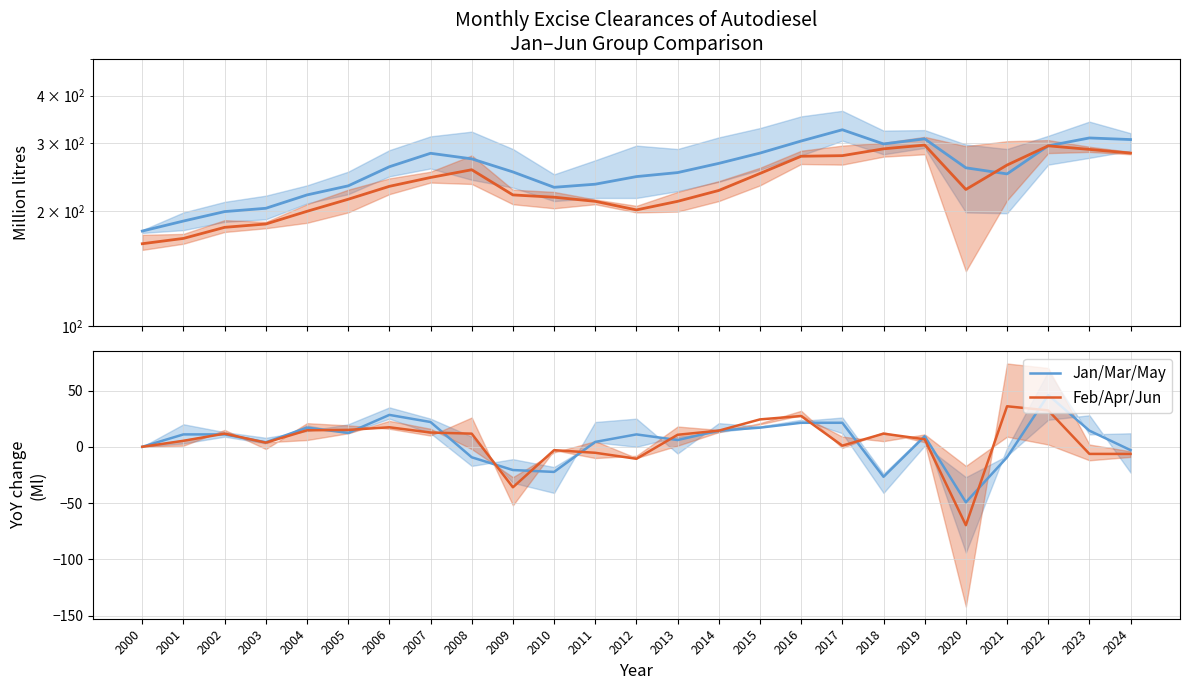

Reading left to right, transcribe all the data shown in this chart.

Q1/Q3 months (Jan/Mar/May): 177.0	188.0	199.0	203.0	220.0	232.3	260.7	282.7	273.3	252.7	230.3	234.7	245.7	251.7	266.0	283.0	304.3	325.7	299.0	308.3	259.0	249.7	295.7	310.0	307.0
Q2 months (Feb/Apr/Jun): 164.0	169.3	181.0	184.7	199.3	214.3	231.7	244.3	256.0	220.0	217.0	211.7	201.0	211.7	226.0	250.3	277.7	278.7	290.3	297.0	227.3	263.3	295.7	289.3	283.0
Jan/Mar/May: 0.0	11.0	11.0	4.0	17.0	12.3	28.3	22.0	-9.3	-20.7	-22.3	4.3	11.0	6.0	14.3	17.0	21.3	21.3	-26.7	9.3	-49.3	-9.3	46.0	14.3	-3.0
Feb/Apr/Jun: 0.0	5.3	11.7	3.7	14.7	15.0	17.3	12.7	11.7	-36.0	-3.0	-5.3	-10.7	10.7	14.3	24.3	27.3	1.0	11.7	6.7	-69.7	36.0	32.3	-6.3	-6.3